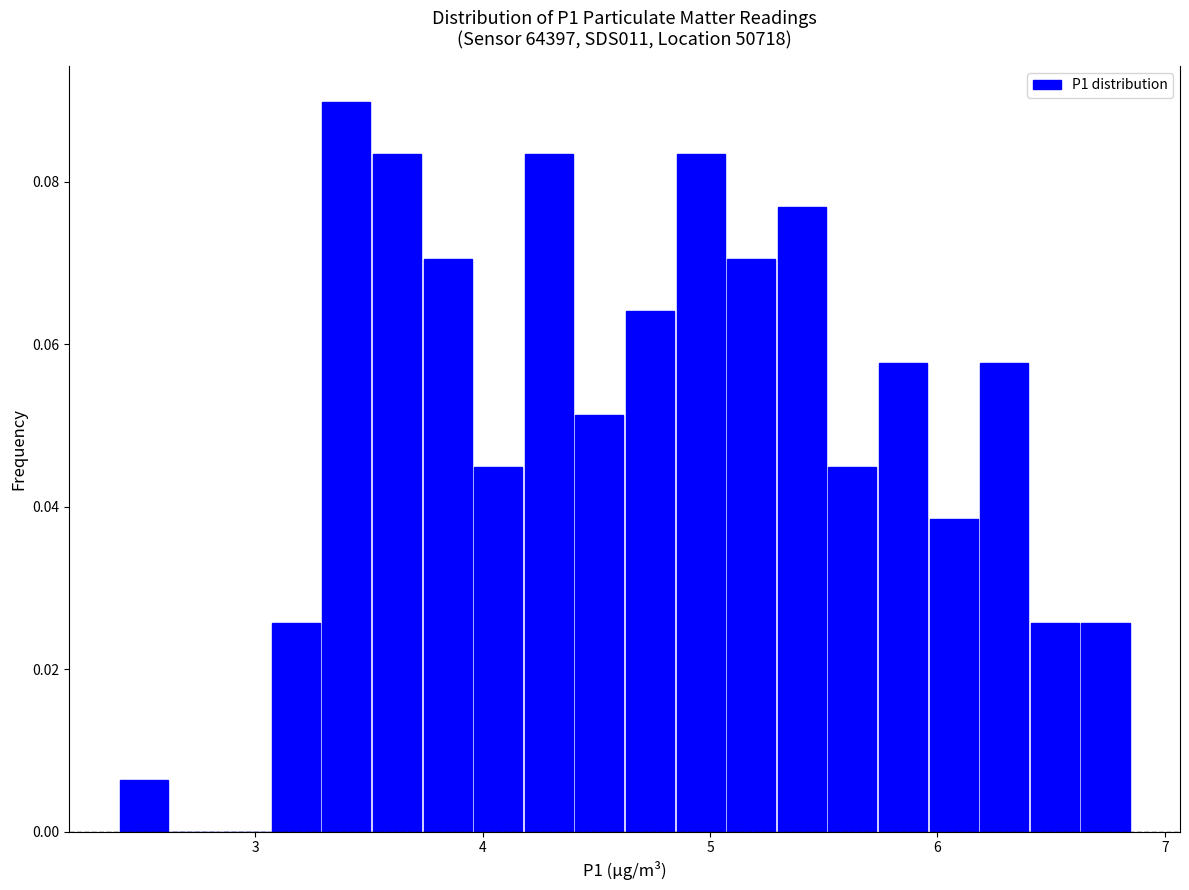

Read against the x-axis, roughly where is the centre of the tallest bar?

3.4